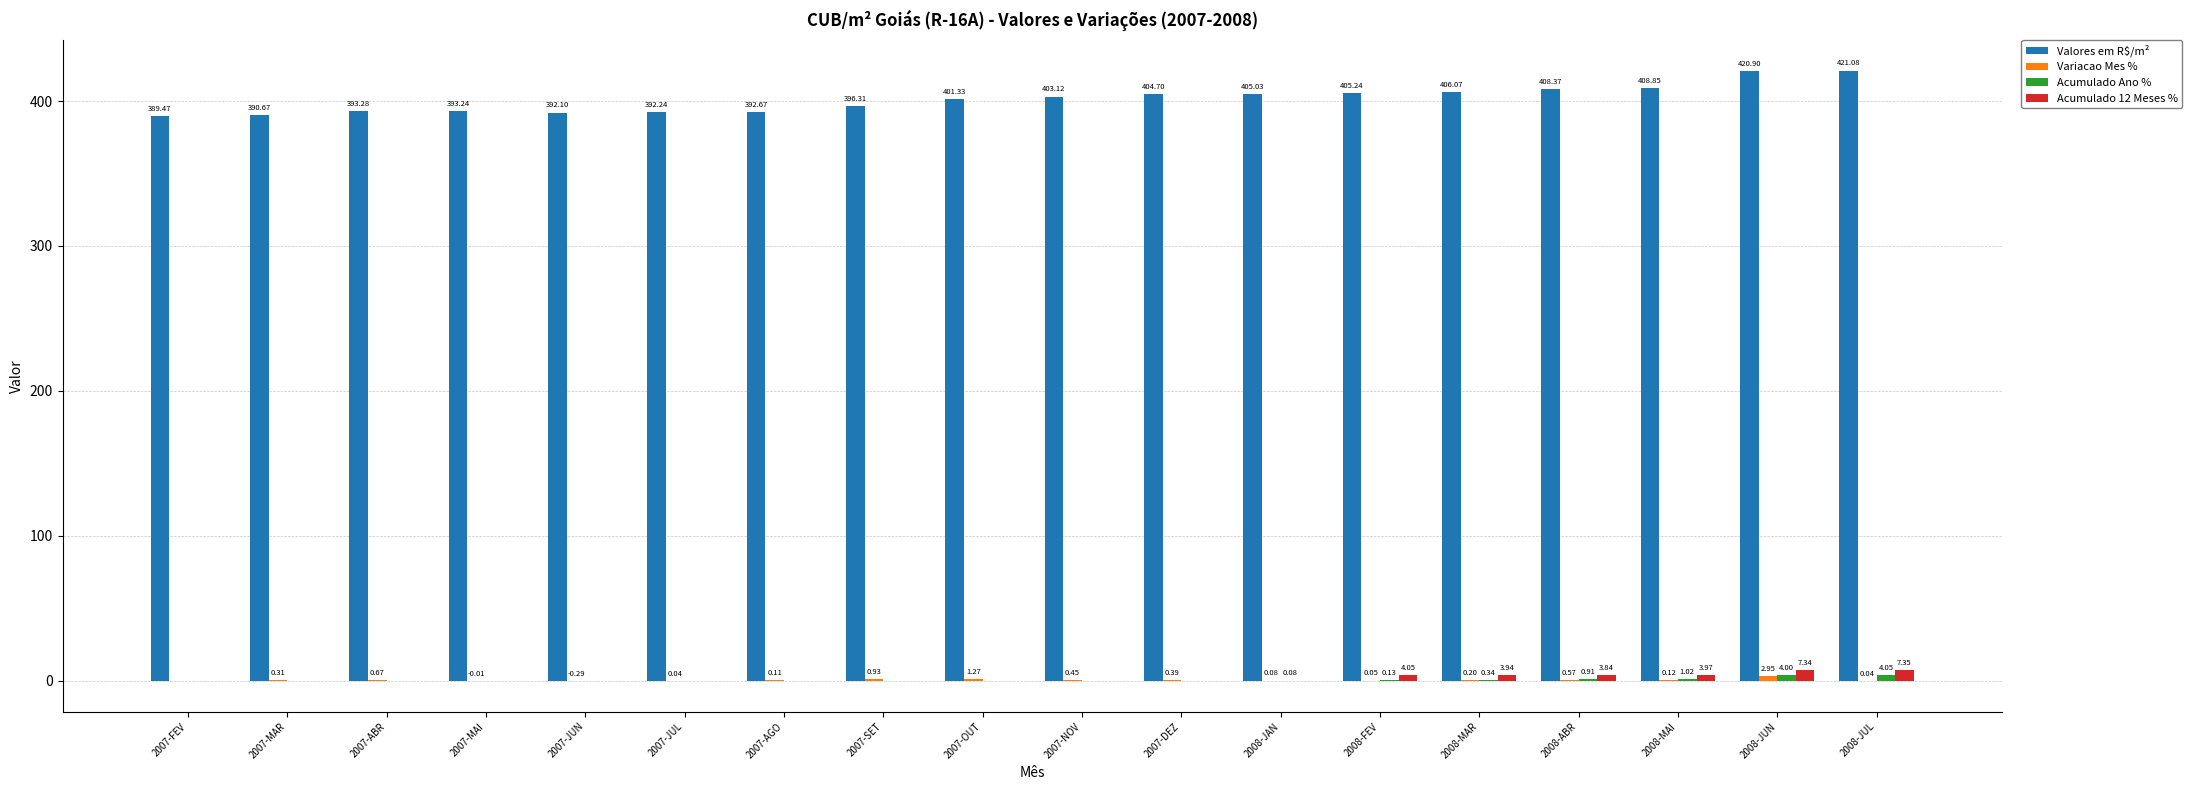

The value of Valores em R$/m² at 2008-FEV is 191.3. True or false?

False